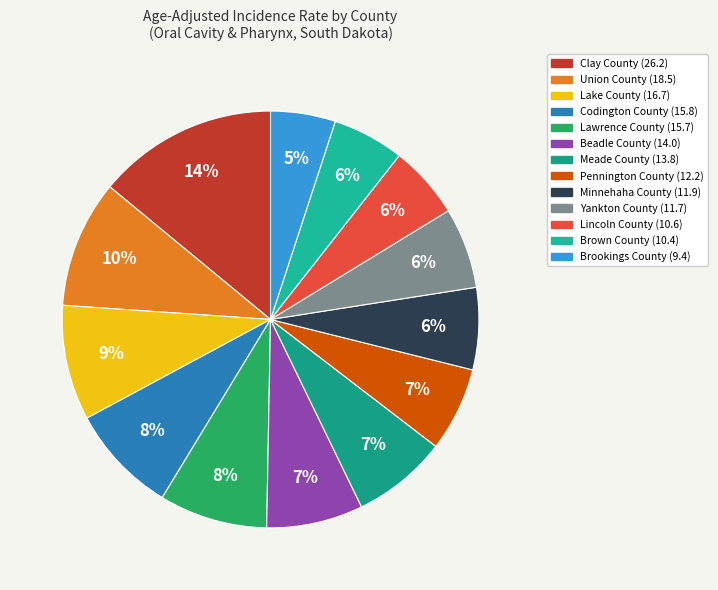

Rank the categories by value from lowest to highest.

Brookings County, Brown County, Lincoln County, Yankton County, Minnehaha County, Pennington County, Meade County, Beadle County, Lawrence County, Codington County, Lake County, Union County, Clay County